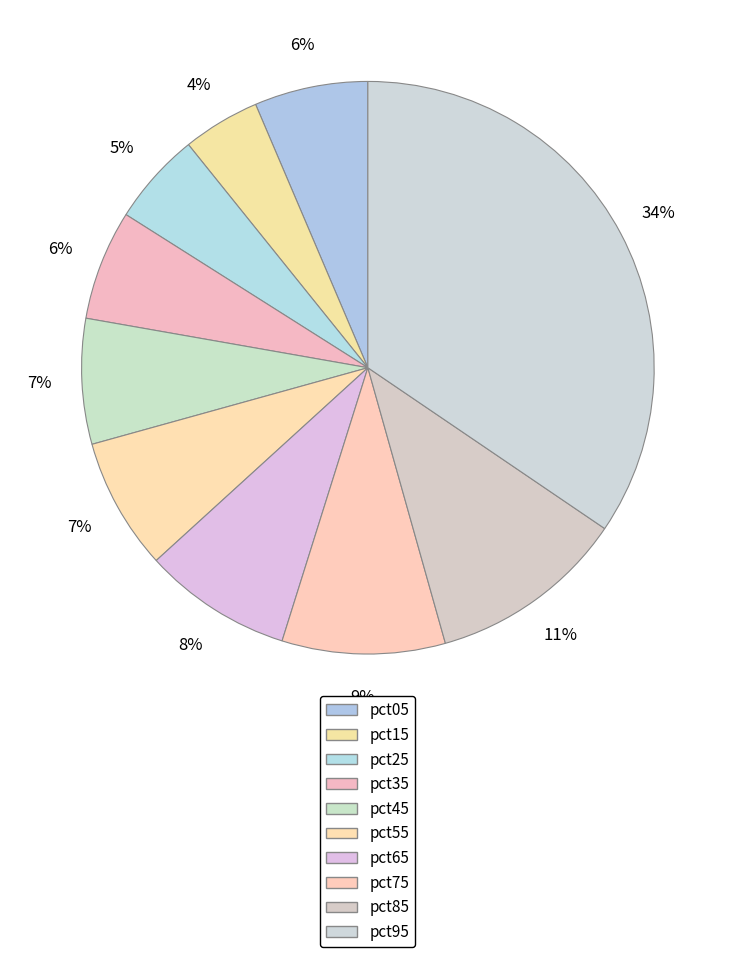

To the nearest percent, what percentage of the pie is pct65?

8%